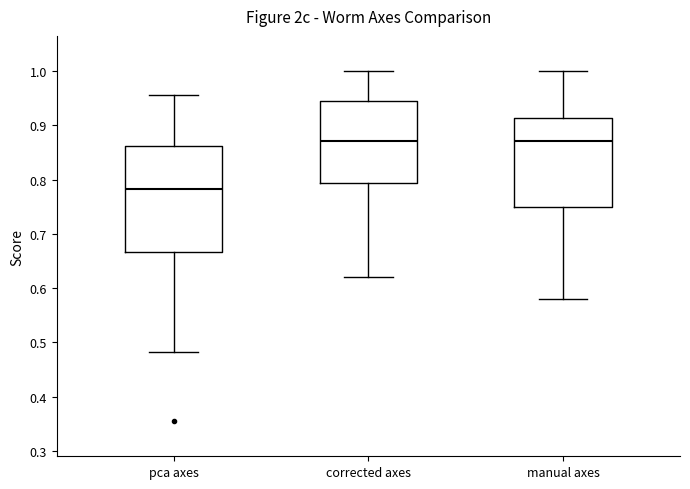

Reading left to right, transcribe this box plot: for each box, give where its median line is, the range the box spans, and where its two whiskers end, as read against the y-axis. The values are not printed on the chart, so give them approximately, as read against the axis.

pca axes: median 0.78, box 0.67 to 0.86, whiskers 0.48 to 0.96
corrected axes: median 0.87, box 0.79 to 0.94, whiskers 0.62 to 1.00
manual axes: median 0.87, box 0.75 to 0.91, whiskers 0.58 to 1.00